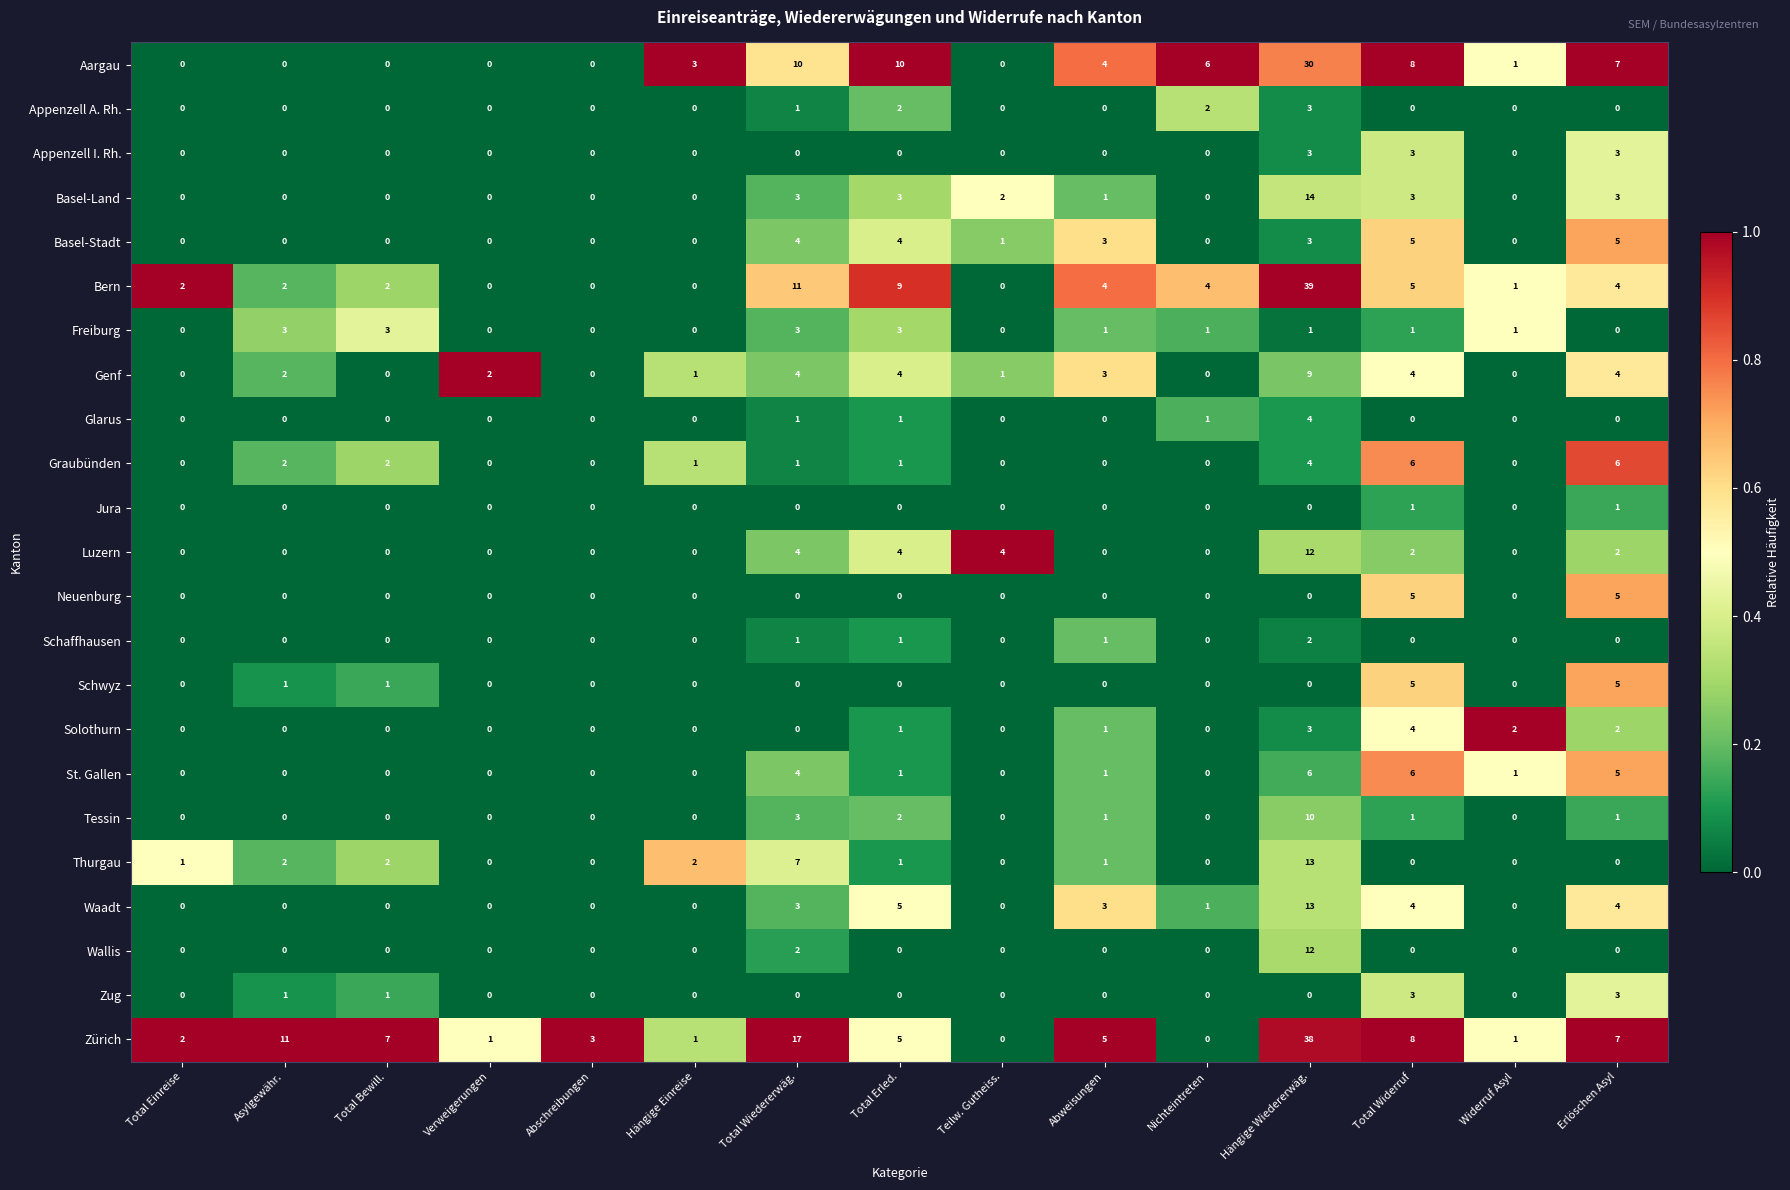

What is the greatest value displayed?

39